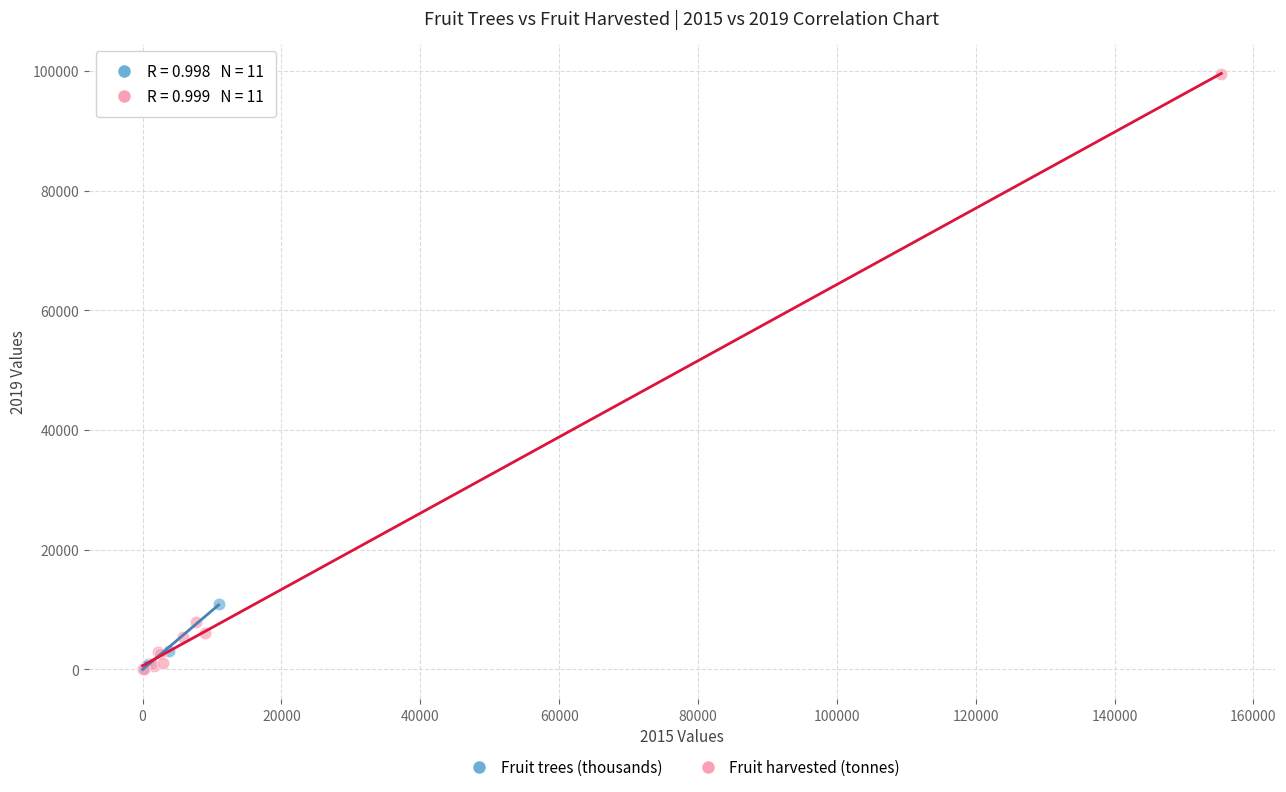

Which series has the widest spread of Y values?

Fruit harvested (tonnes)